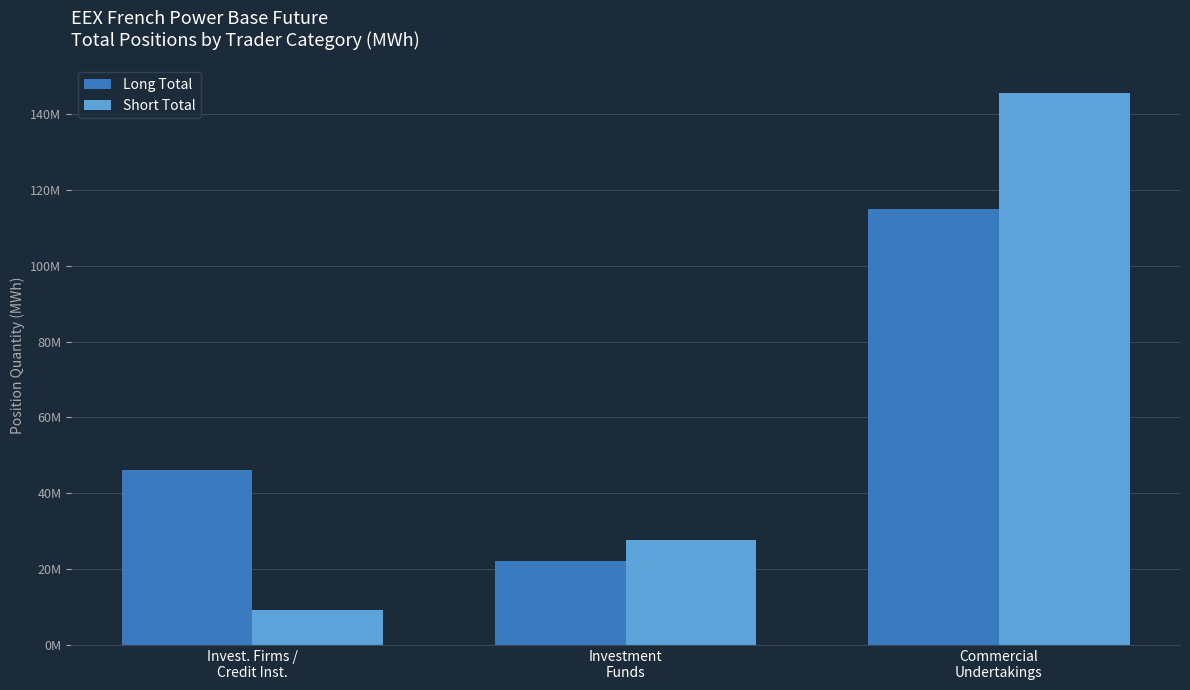

What is the difference between the Short Total values at Invest. Firms /
Credit Inst. and Commercial
Undertakings?

136363574